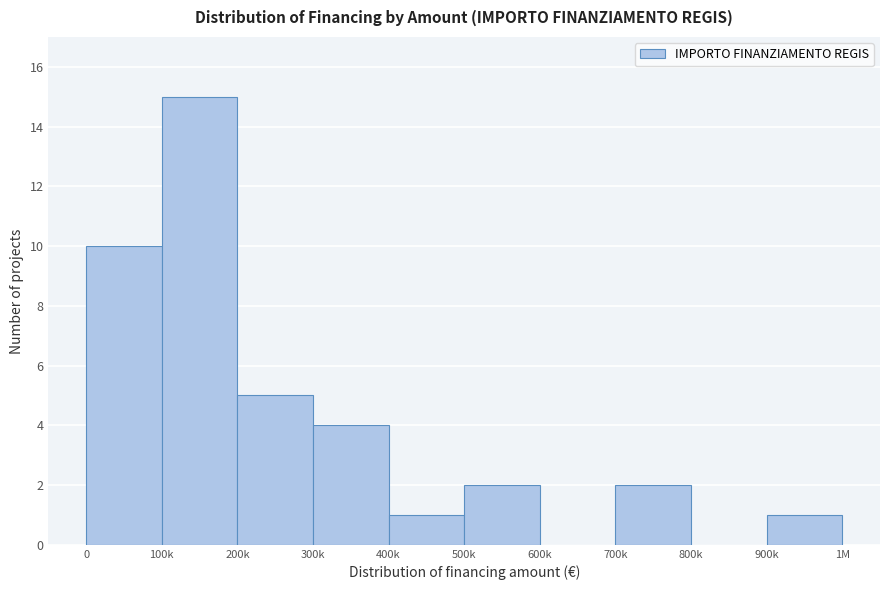

Reading left to right, transcribe all the data shown in this chart.

0=10	100k=15	200k=5	300k=4	400k=1	500k=2	600k=0	700k=2	800k=0	900k=1